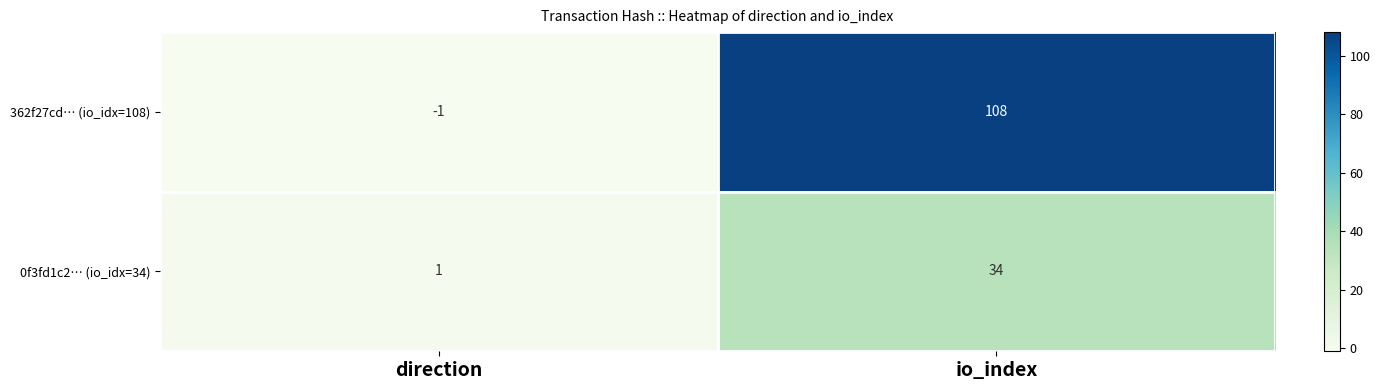

Which series has the largest total across all categories?

362f27cd… (io_idx=108)